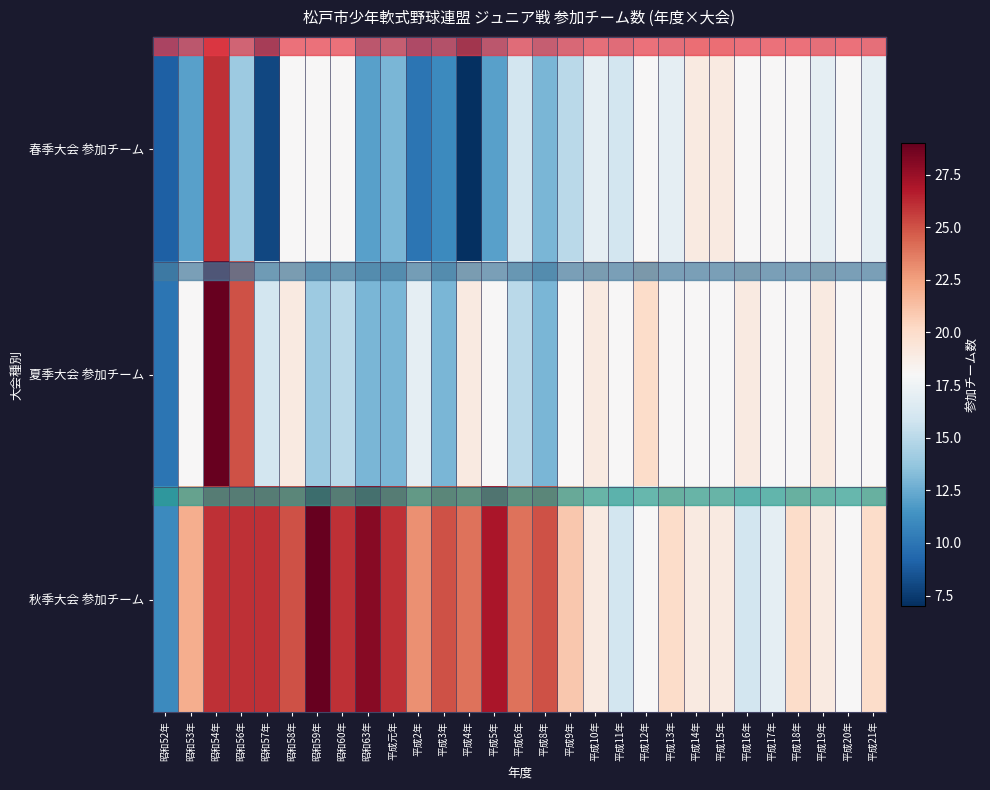

Between 昭和60年 and 平成21年, which is larger?

昭和60年